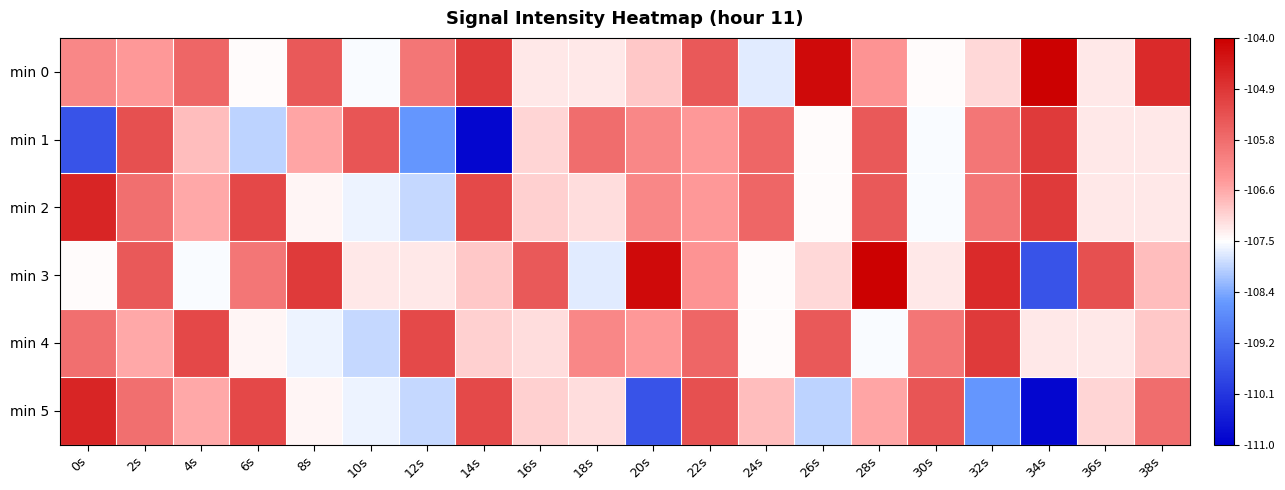

Between 14s and 30s, which series saw the biggest shift?

min 1